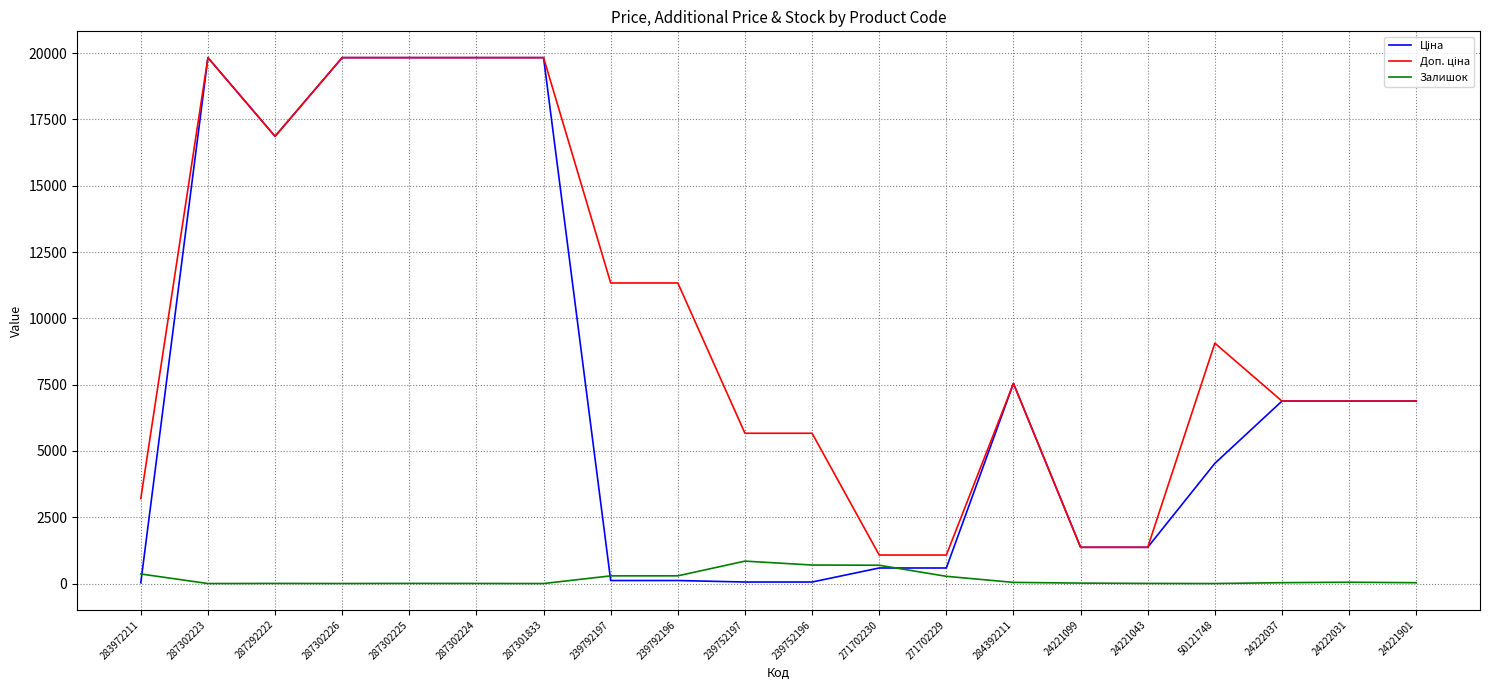

What is the greatest value displayed?

19831.1